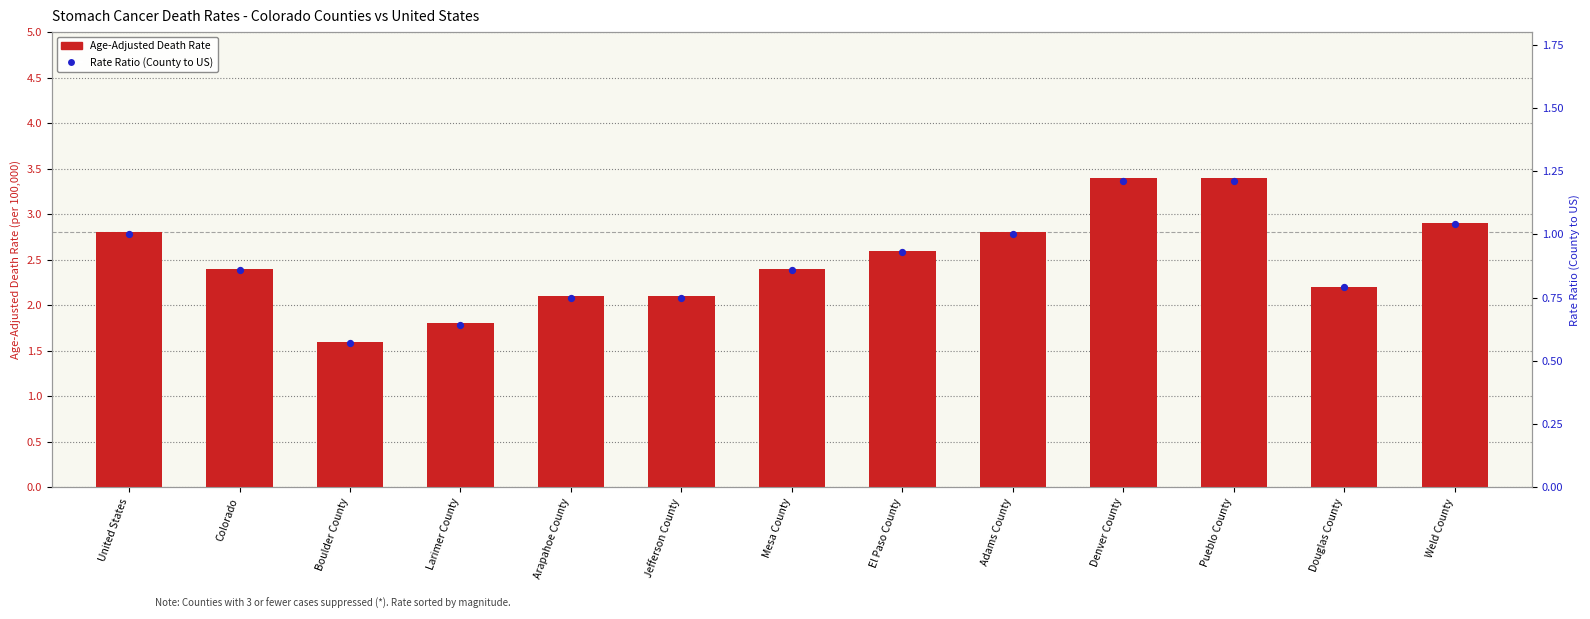

Which series has the largest total across all categories?

Age-Adjusted Death Rate